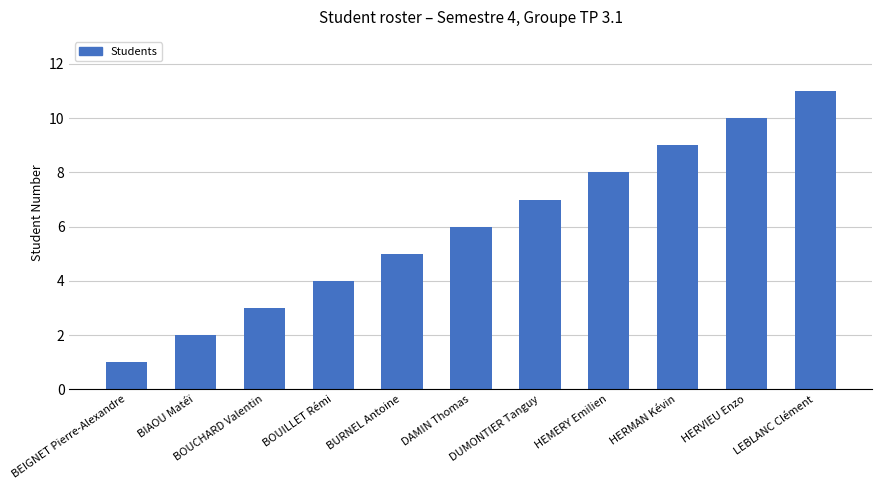

Approximately how many times larger is the value at BIAOU Matéï compared to BURNEL Antoine?

0.4